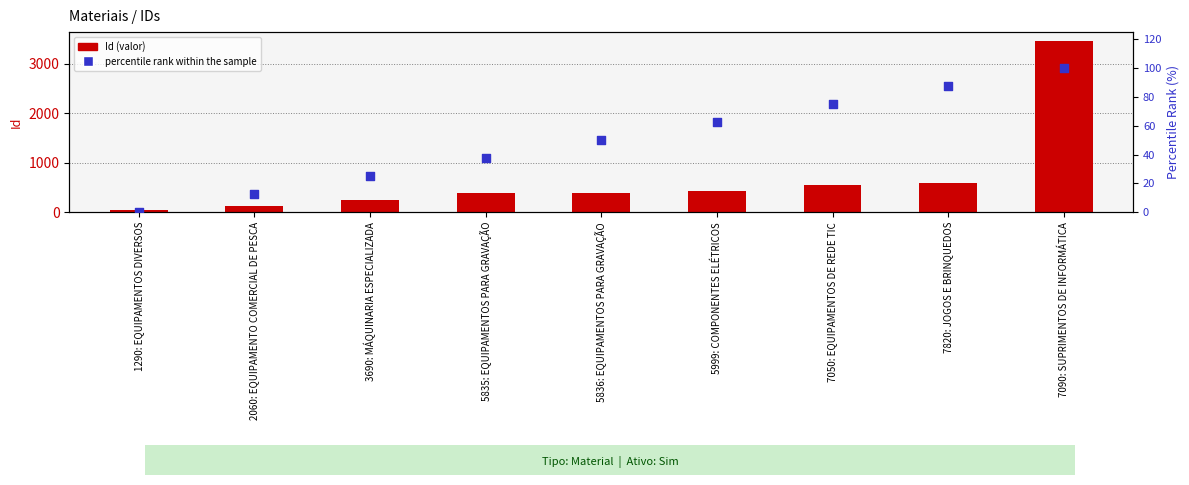

What is the total value across all series at 2060: EQUIPAMENTO COMERCIAL DE PESCA?

144.5